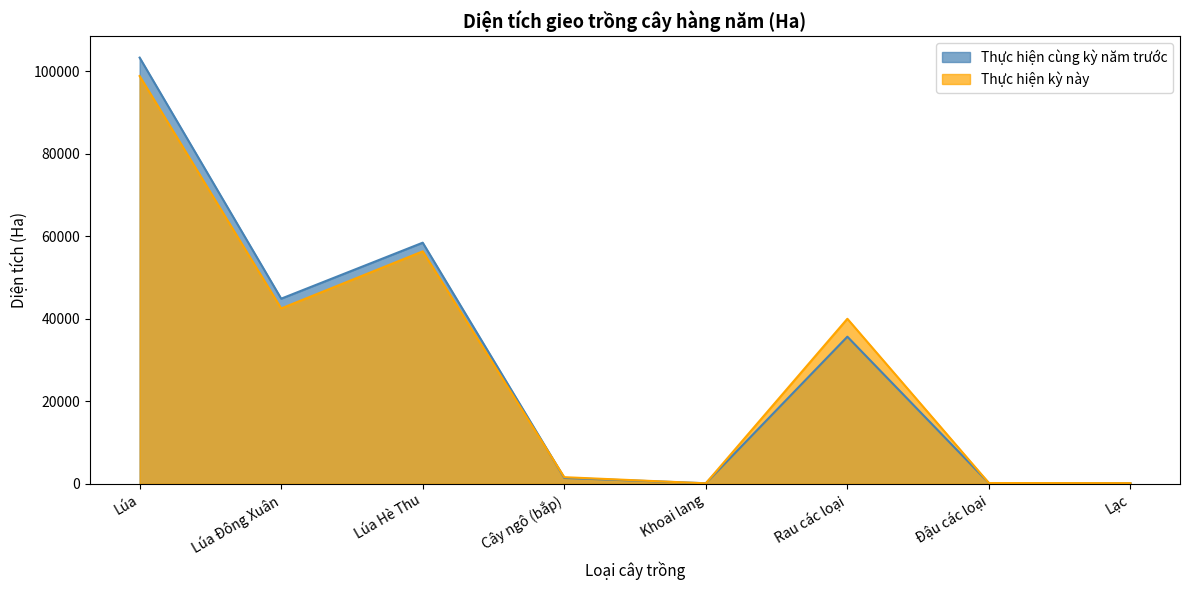

Reading right to left, what are all the values shown in this chart?

Thực hiện cùng kỳ năm trước: Lạc=140	Đậu các loại=167	Rau các loại=35661	Khoai lang=120	Cây ngô (bắp)=1410	Lúa Hè Thu=58460	Lúa Đông Xuân=44883	Lúa=103343
Thực hiện kỳ này: Lạc=148	Đậu các loại=171	Rau các loại=40007	Khoai lang=99	Cây ngô (bắp)=1591	Lúa Hè Thu=56357	Lúa Đông Xuân=42513	Lúa=98870